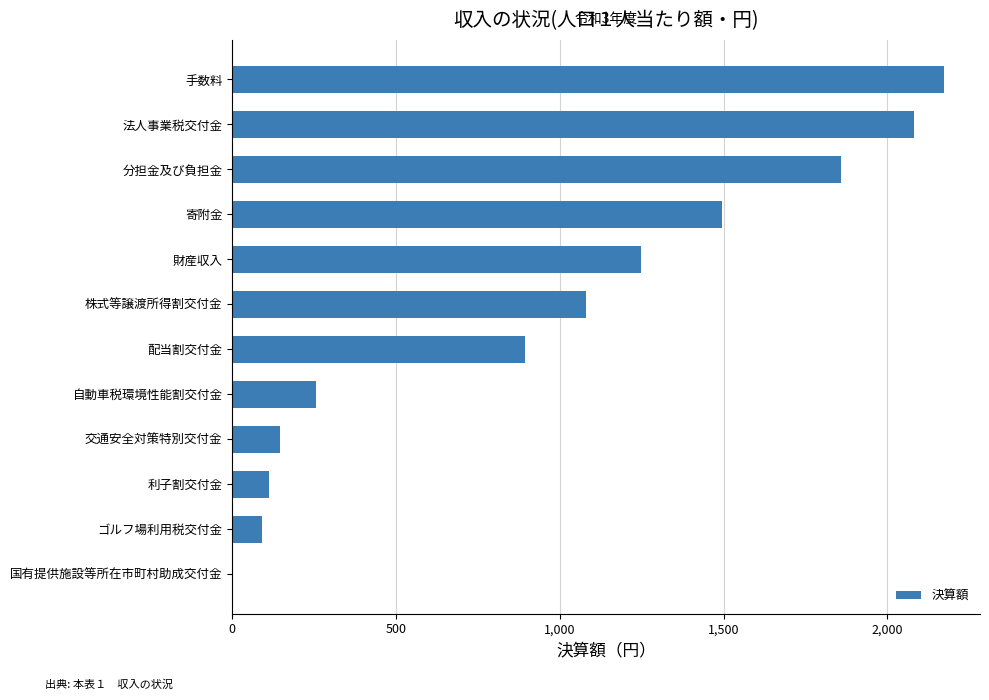

True or false: the data shows 894 at 配当割交付金.

True